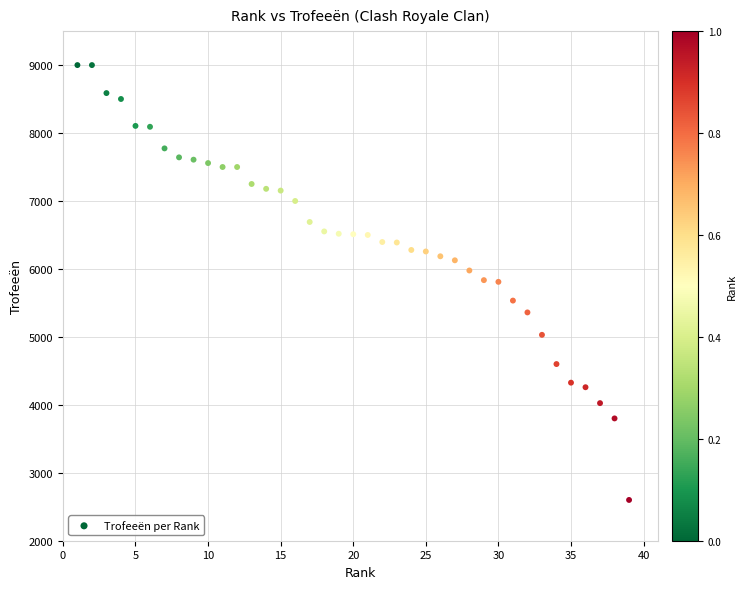

What is the range of X values (max minus min)?

38